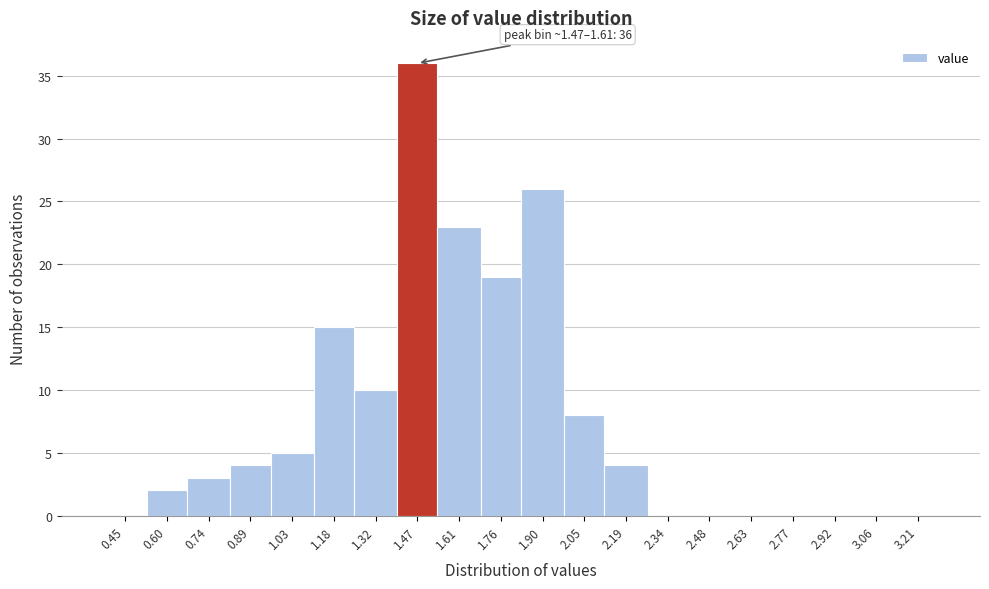

Reading left to right, list all the values displayed in this chart.

0.45=0	0.60=2	0.74=3	0.89=4	1.03=5	1.18=15	1.32=10	1.47=36	1.61=23	1.76=19	1.90=26	2.05=8	2.19=4	2.34=0	2.48=0	2.63=0	2.77=0	2.92=0	3.06=0	3.21=0